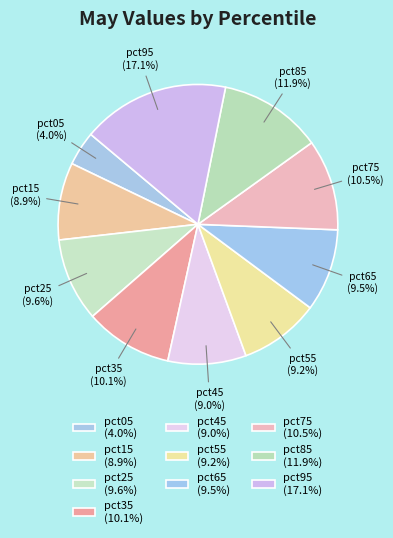

To the nearest percent, what is the combined percentage of pct05 and pct75?

15%